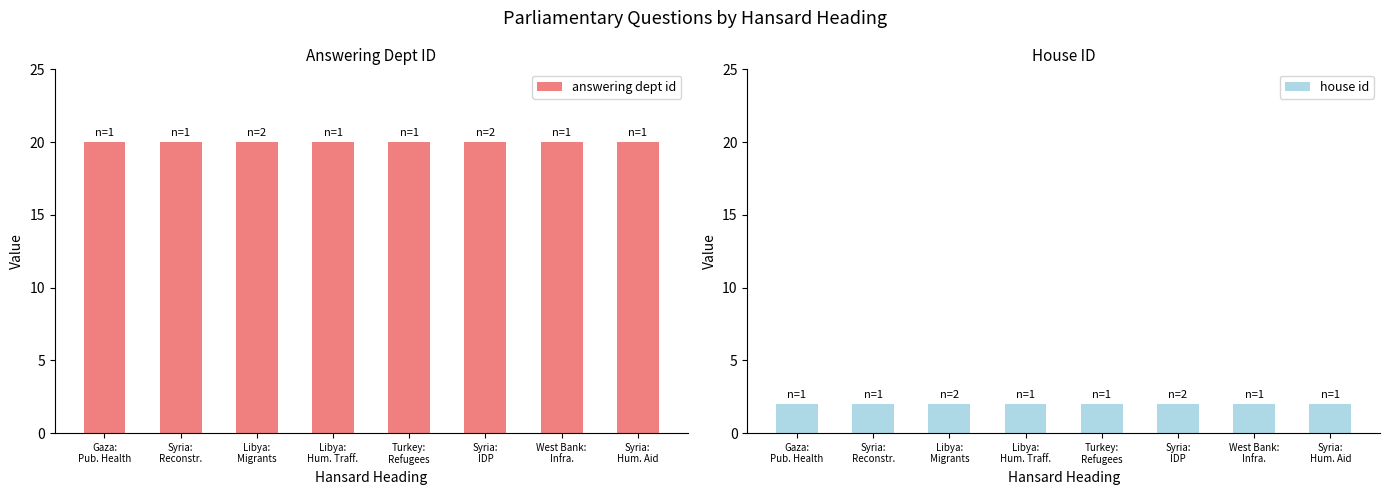

Reading left to right, what are all the values shown in this chart?

answering dept id: Gaza:
Pub. Health=20	Syria:
Reconstr.=20	Libya:
Migrants=20	Libya:
Hum. Traff.=20	Turkey:
Refugees=20	Syria:
IDP=20	West Bank:
Infra.=20	Syria:
Hum. Aid=20
house id: Gaza:
Pub. Health=2	Syria:
Reconstr.=2	Libya:
Migrants=2	Libya:
Hum. Traff.=2	Turkey:
Refugees=2	Syria:
IDP=2	West Bank:
Infra.=2	Syria:
Hum. Aid=2